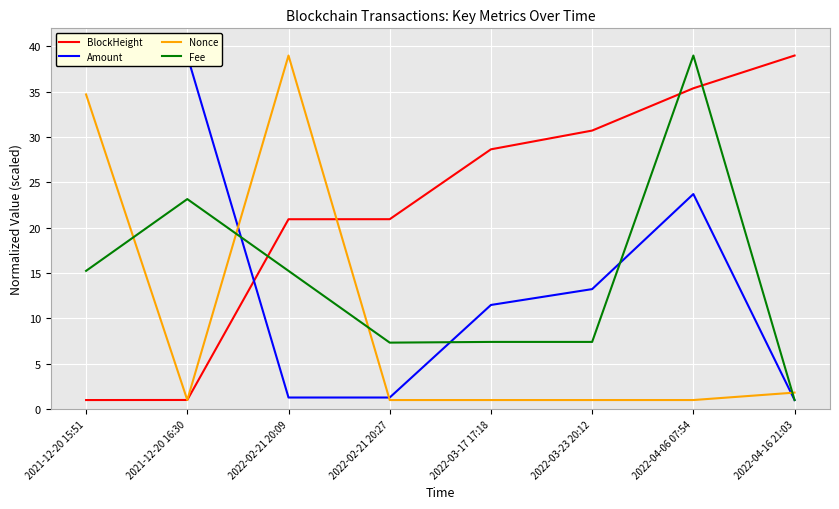

What is the label of the 1st point from the right?

2022-04-16 21:03